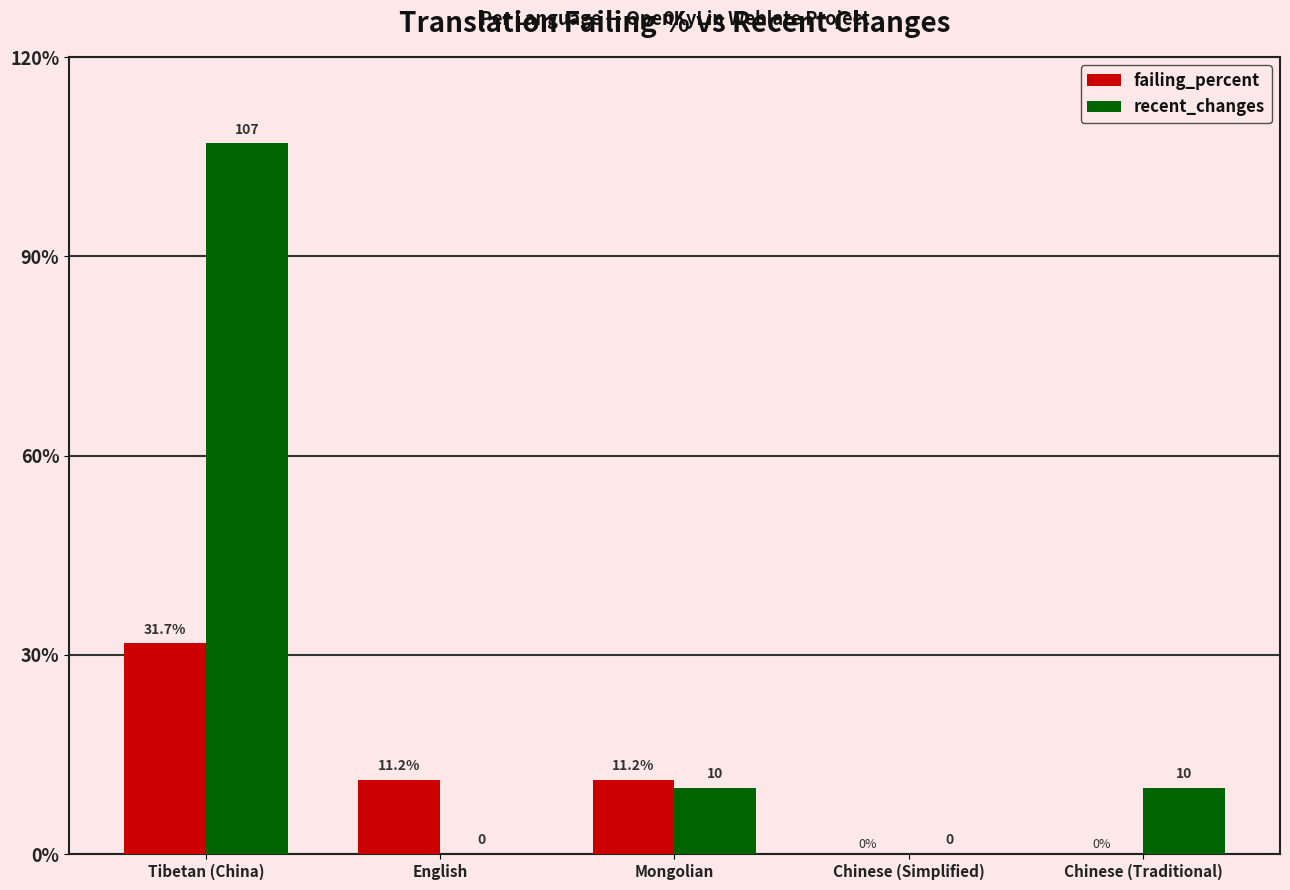

What is the maximum value shown in the chart?

107.0